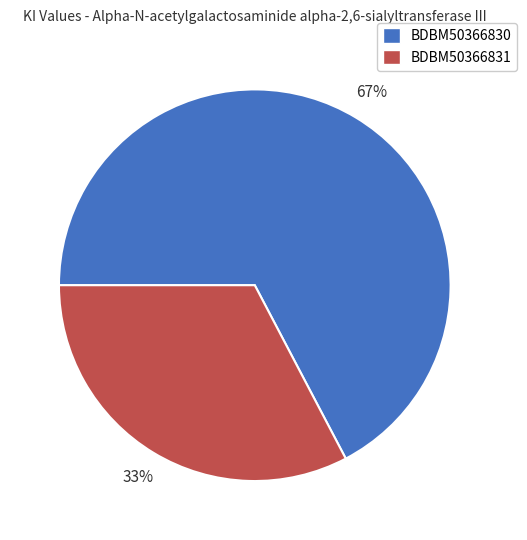

Which slice is the smallest?

BDBM50366831